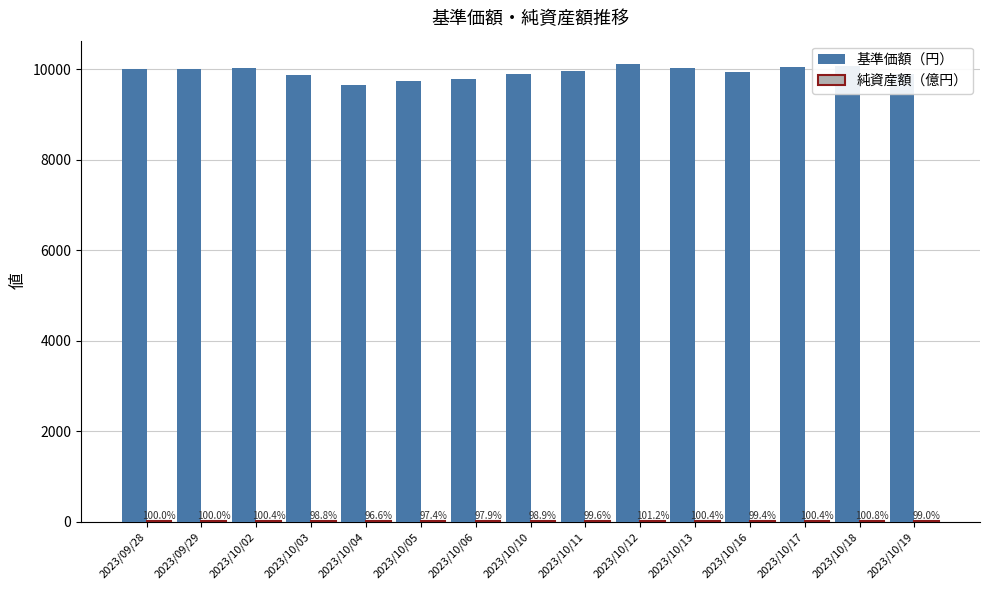

Are the bars grouped side by side (vs. stacked)?

Yes